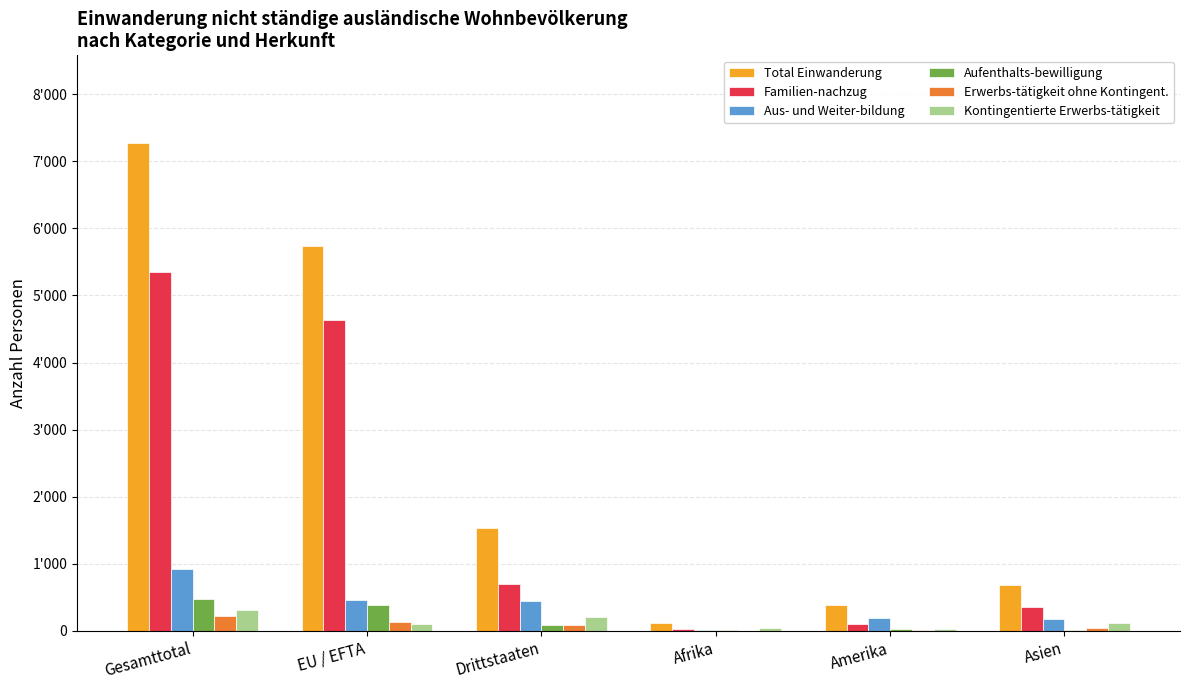

What is the approximate value of Erwerbs-tätigkeit ohne Kontingent. at Amerika?

20